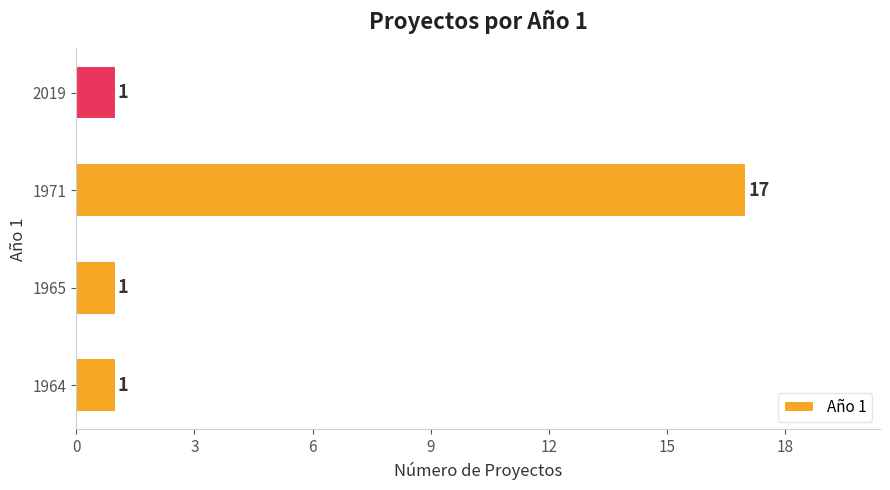

What is the sum of the values at 1971 and 1965?

18